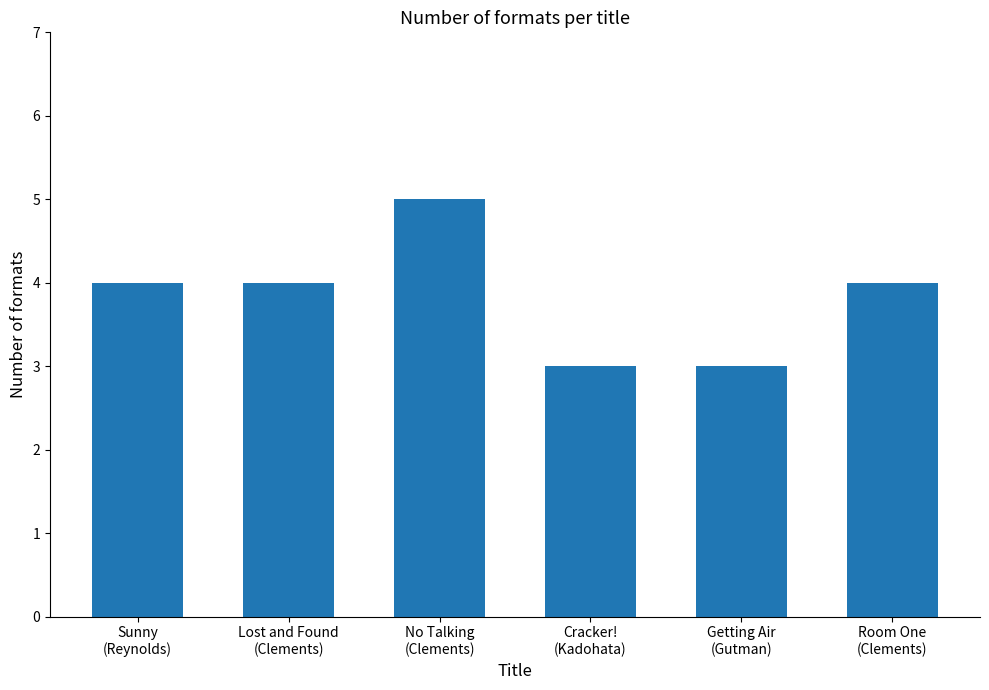

The chart shows a value of 5 at No Talking
(Clements). True or false?

True